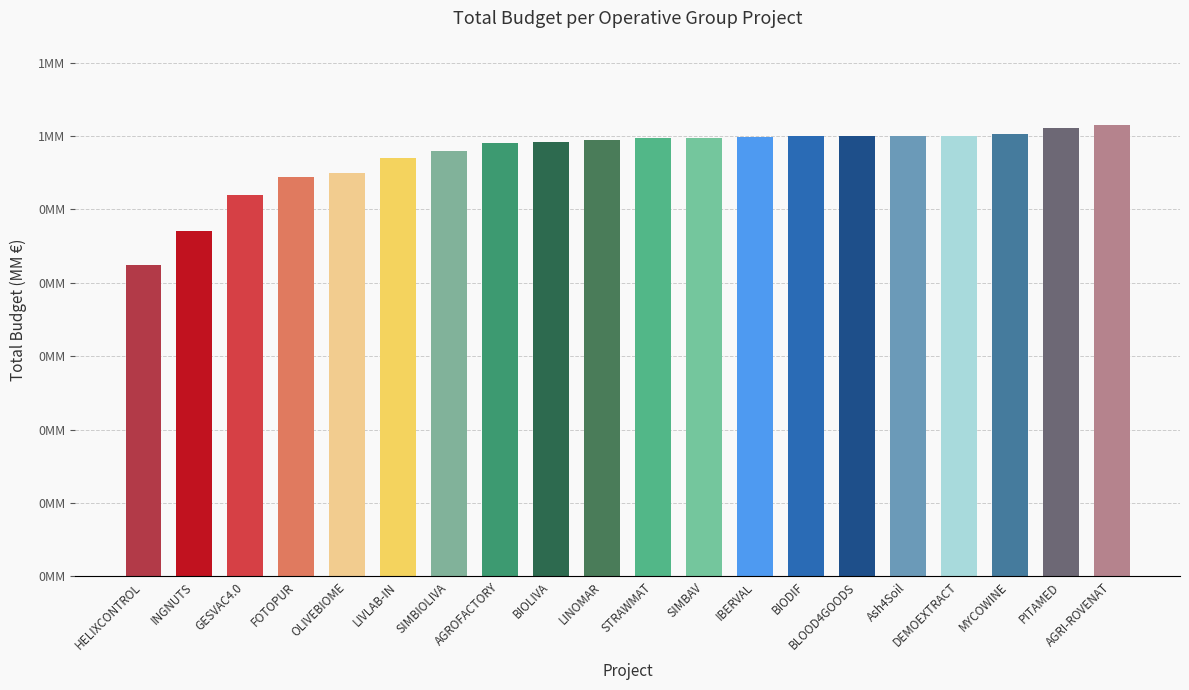

True or false: the data shows 0.4 at SIMBIOLIVA.

False